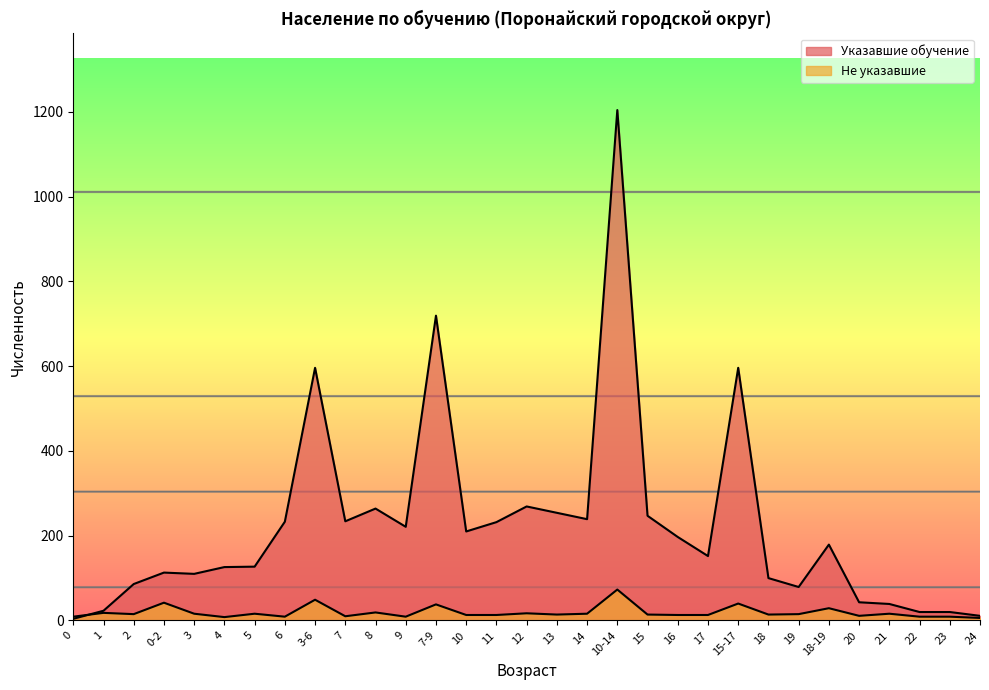

At which label does Не указавшие reach its minimum?

24